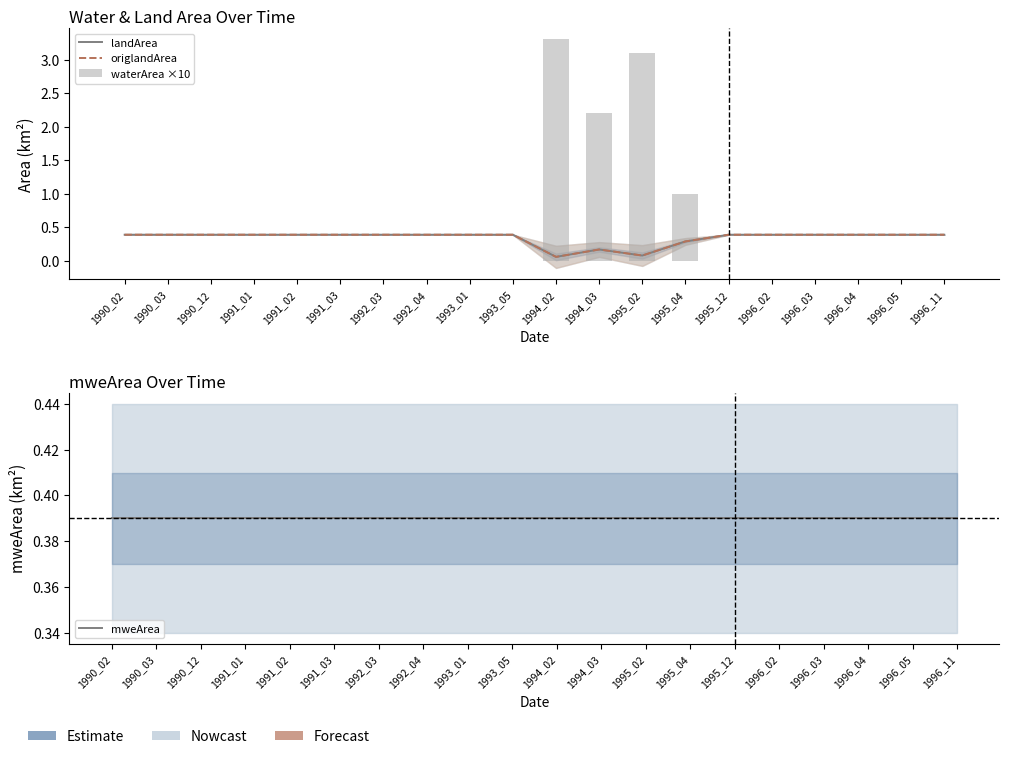

Between 1994_02 and 1992_03, which is larger?

1992_03